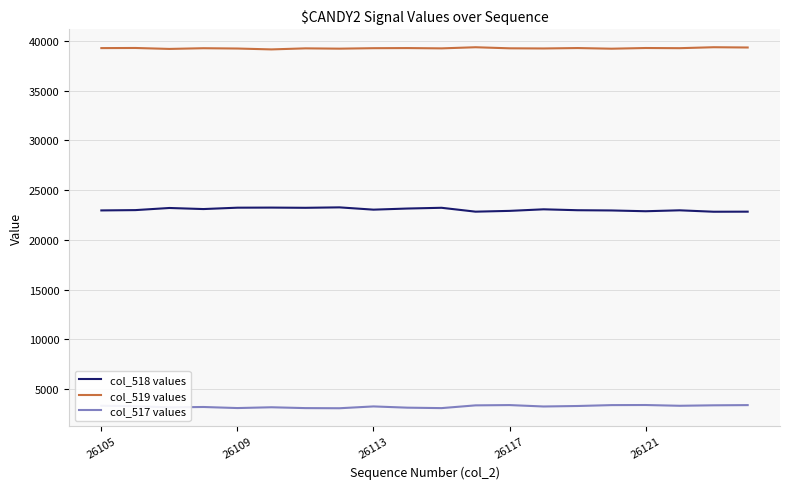

True or false: col_518 values and col_519 values intersect in this chart.

False